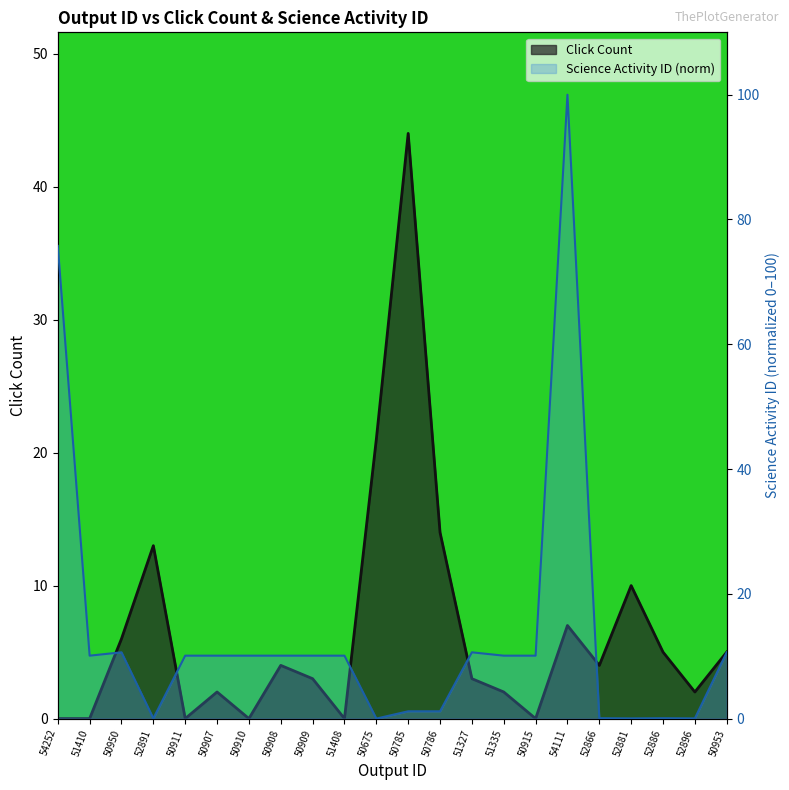

How many series are shown in this chart?

2